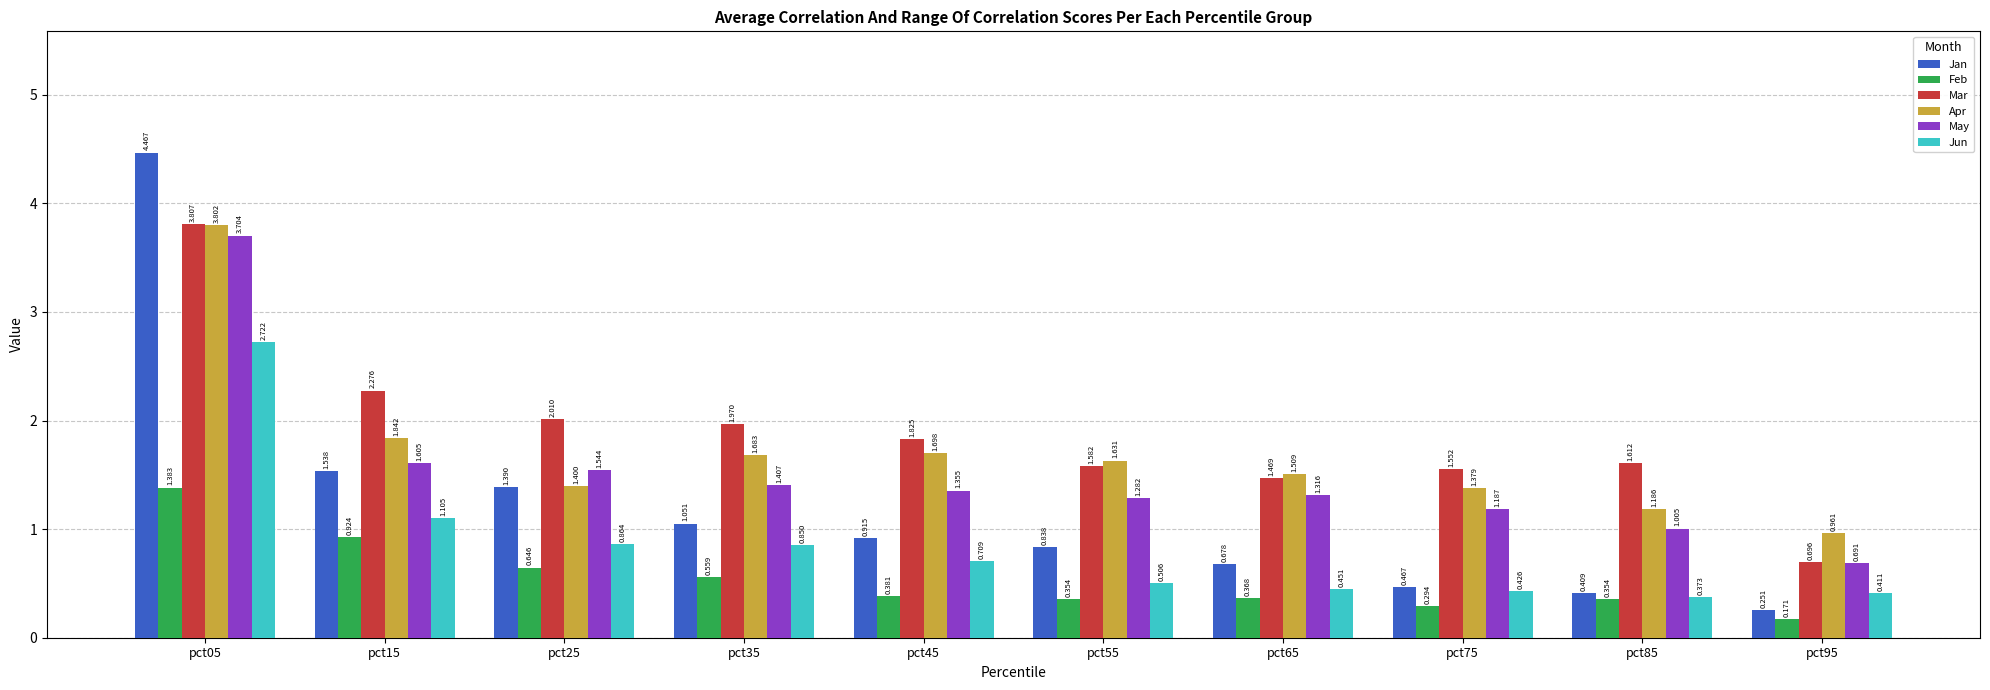

Is the value of Jan at pct15 greater than the value of Apr at pct05?

No